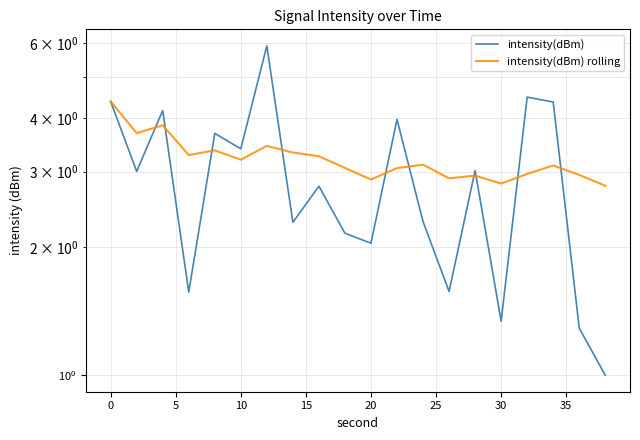

List the series in order of their peak value, lowest first.

intensity(dBm) rolling, intensity(dBm)